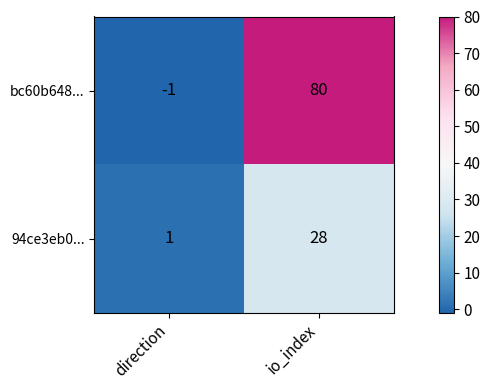

How many values in bc60b648... are below zero?

1